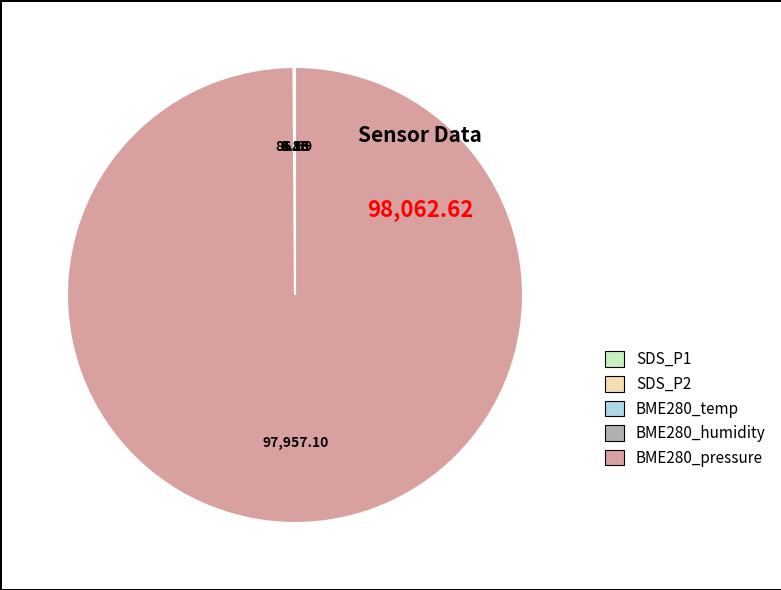

Is there a majority slice in this chart?

Yes